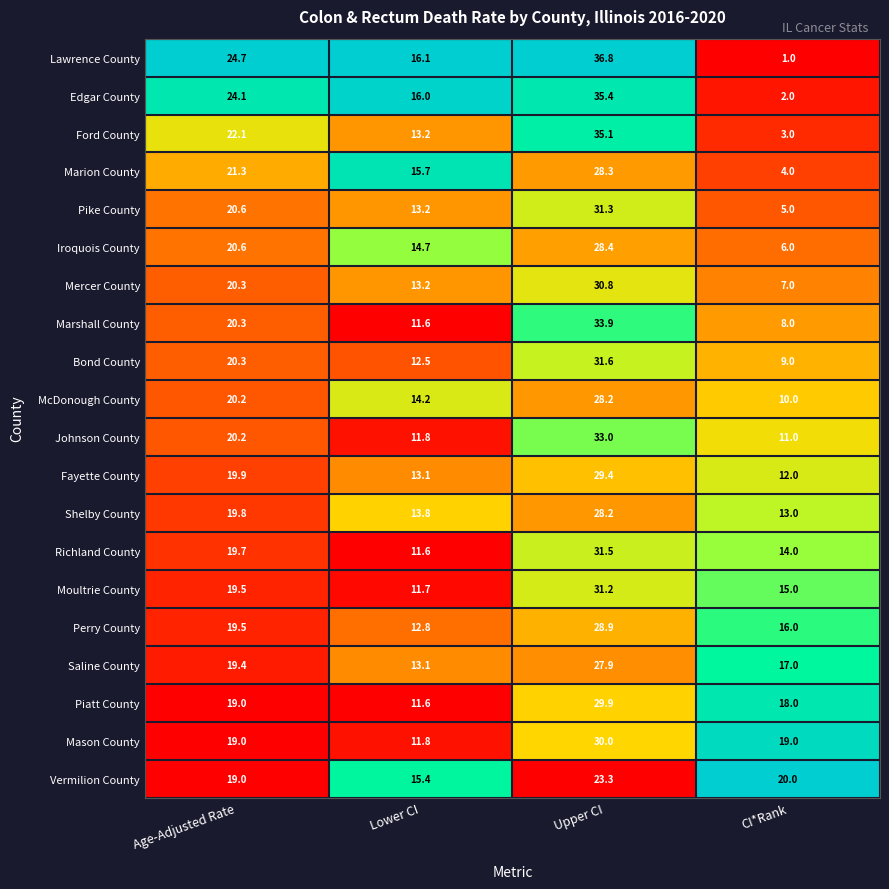

Which series changed the most between Lower CI and CI*Rank?

Lawrence County